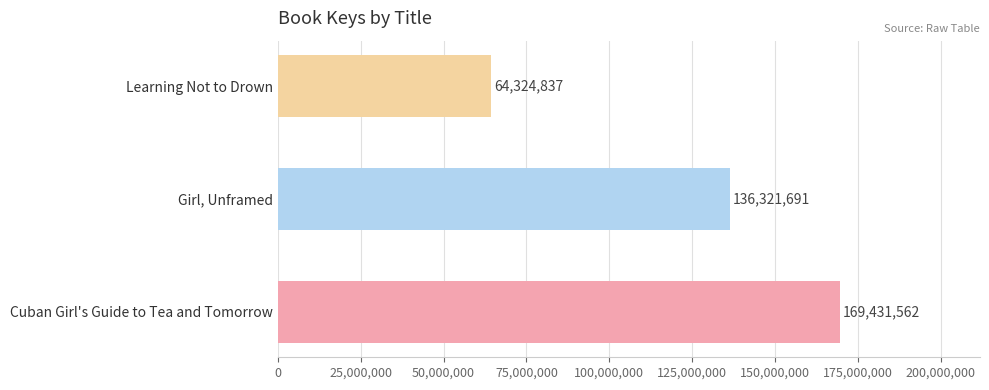

True or false: the data shows 75722044 at Girl, Unframed.

False